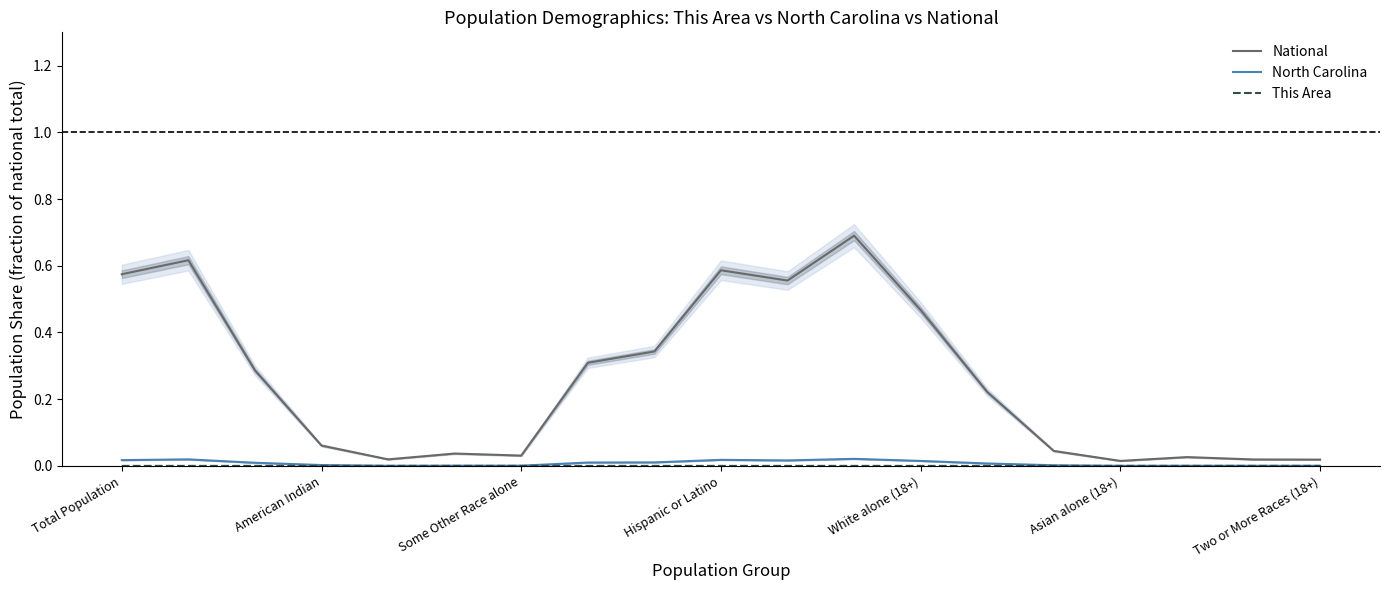

What is the maximum value for National?

0.7